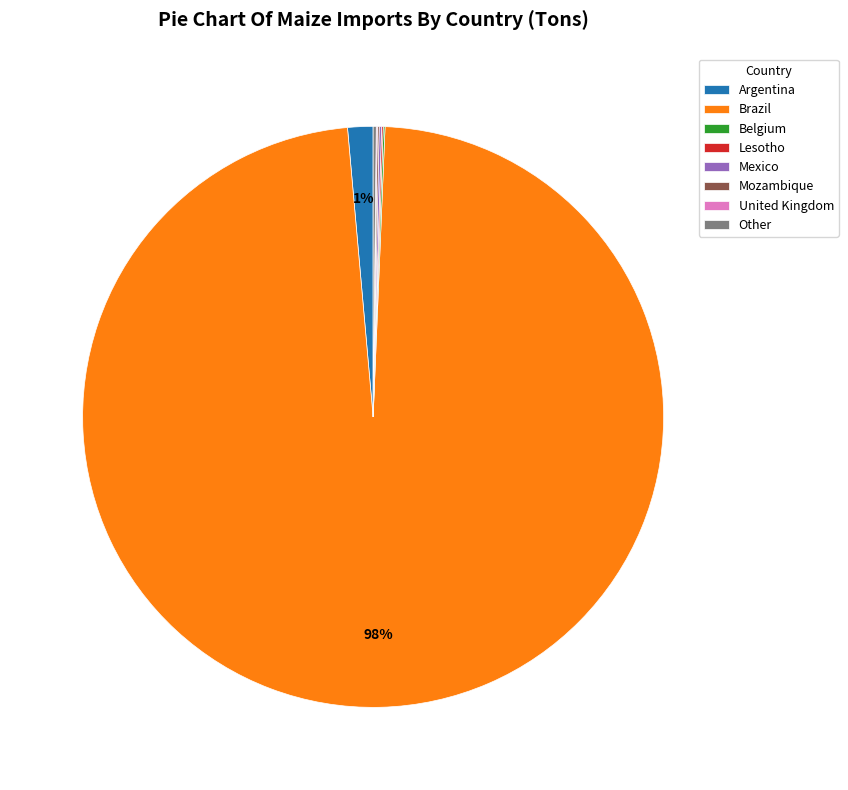

What is the largest slice in the pie chart?

Brazil